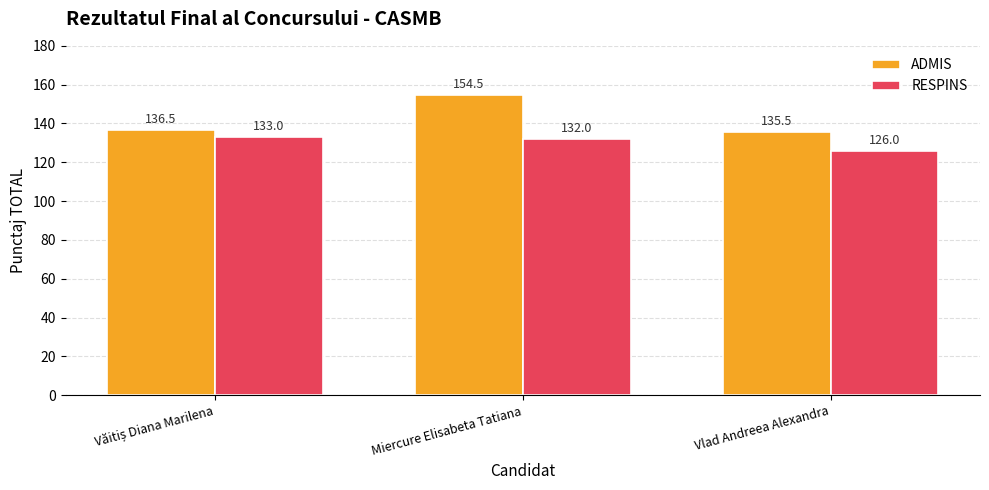

Is the value of ADMIS at Miercure Elisabeta Tatiana greater than the value of RESPINS at Miercure Elisabeta Tatiana?

Yes